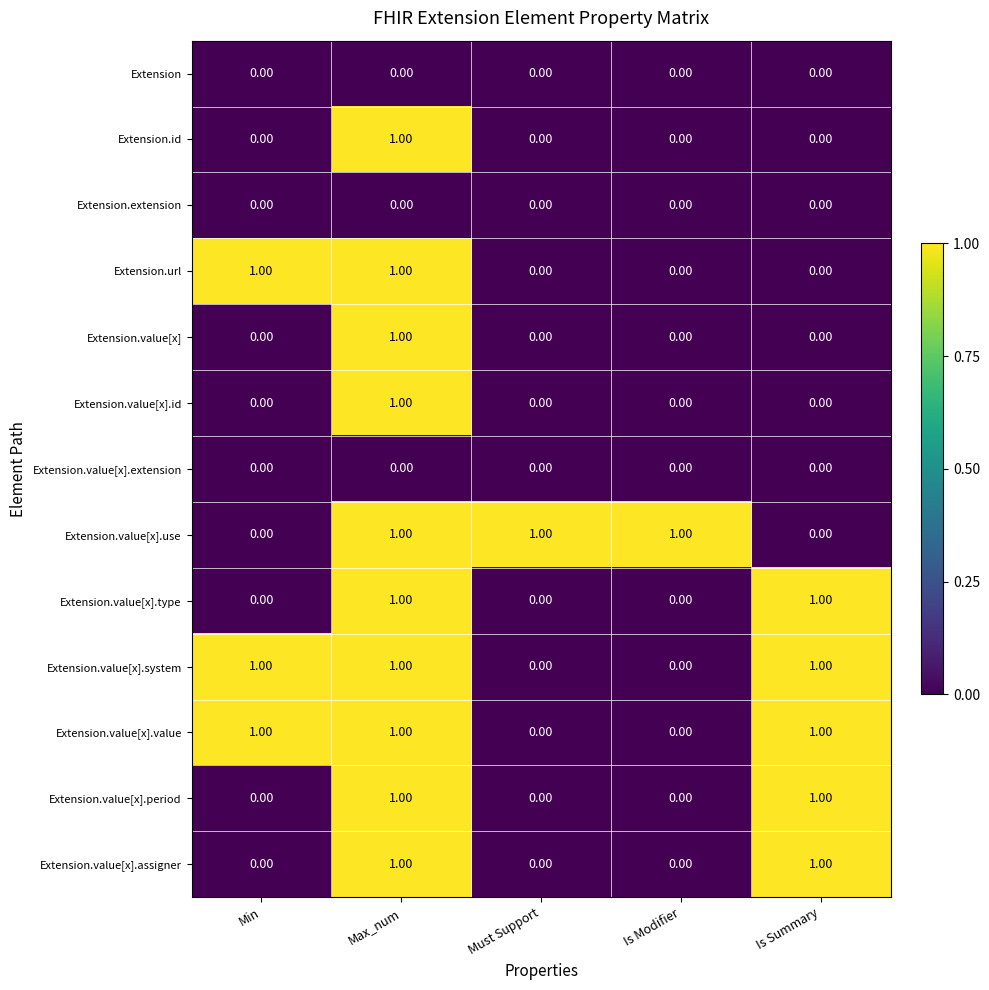

What is the total value across all series at Min?

3